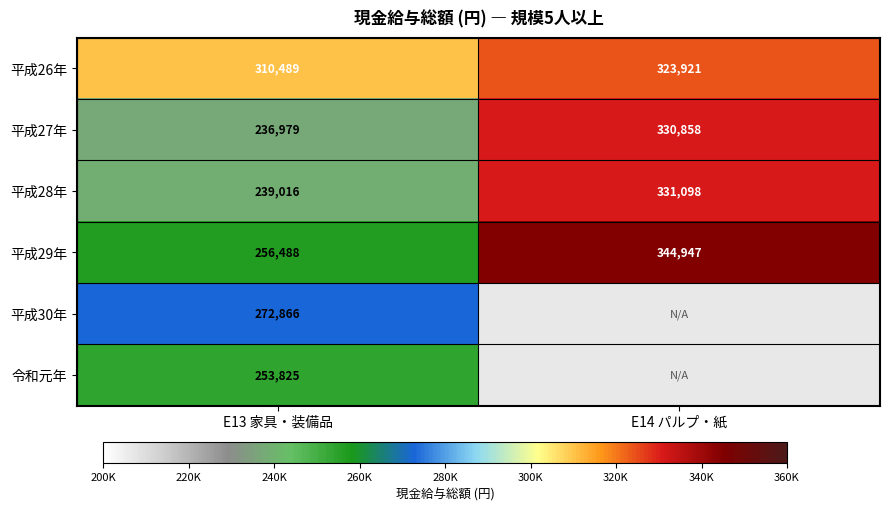

How many series are shown in this chart?

6